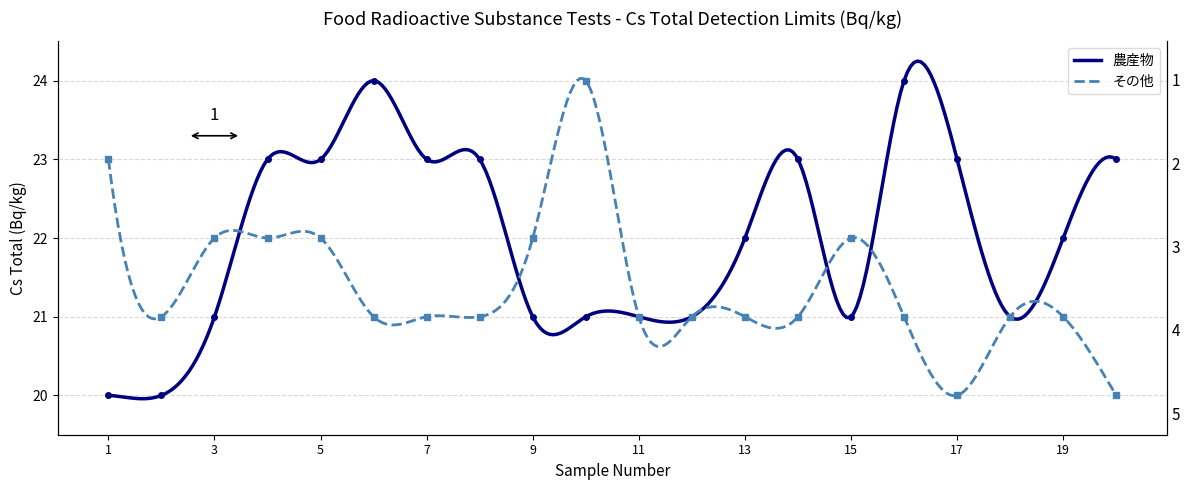

How many 農産物 values are between 21 and 23?

16